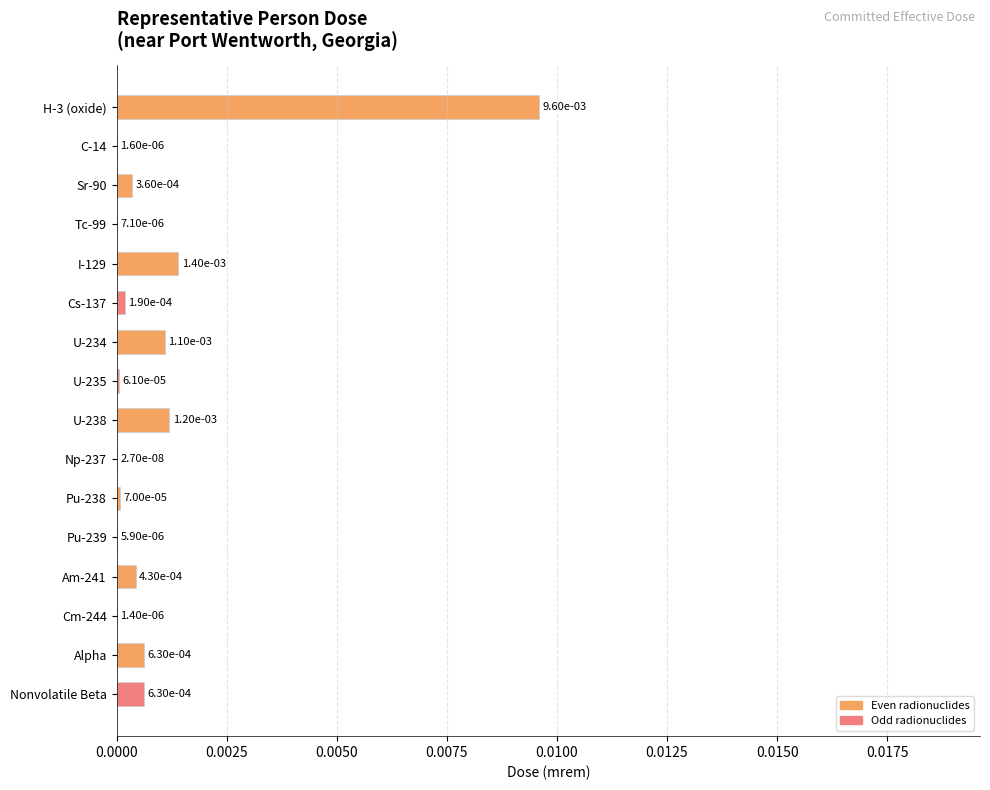

Which label corresponds to the largest value in the chart?

H-3 (oxide)